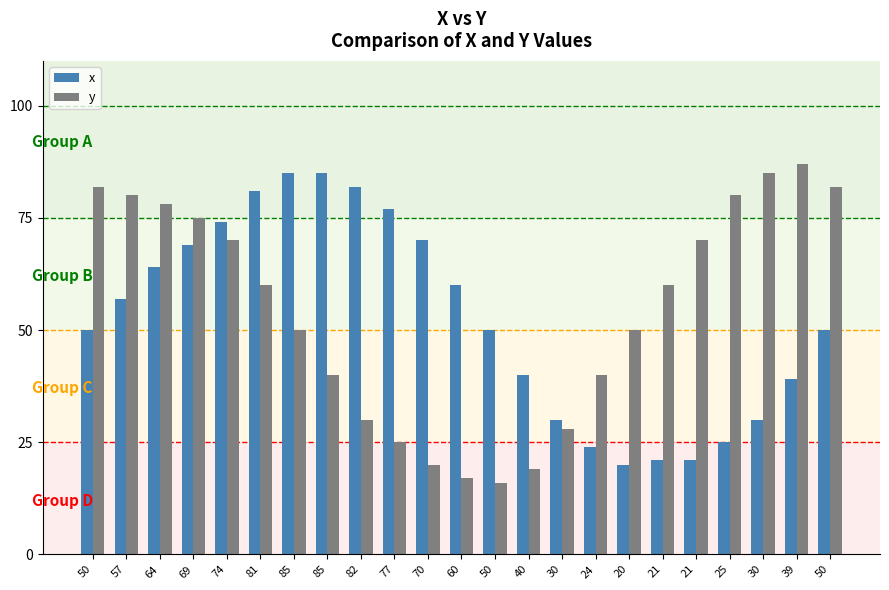

Which series has the widest spread of values?

y